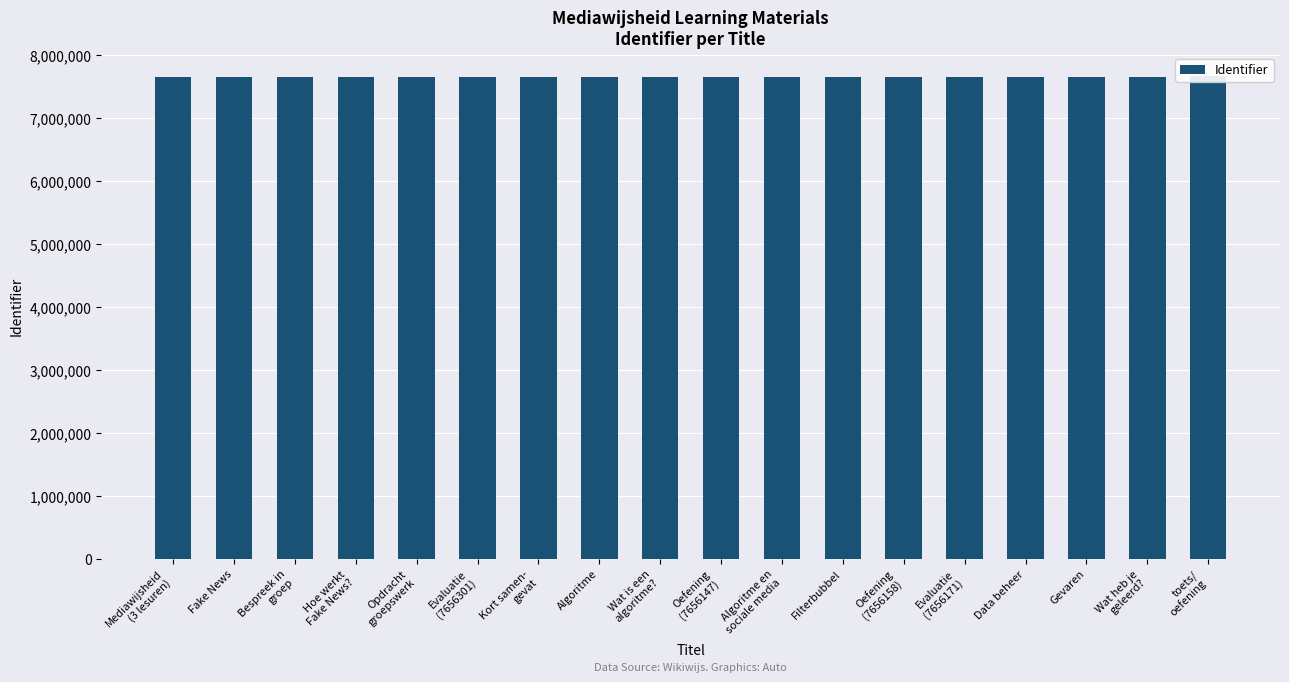

What position from the right is Oefening
(7656158)?

6